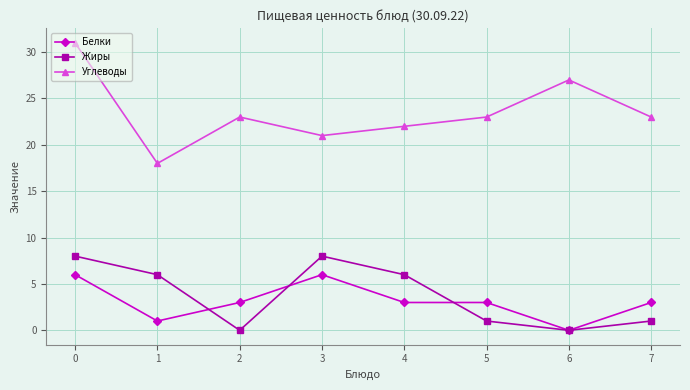

What is the difference between the highest and lowest values at 5?

22